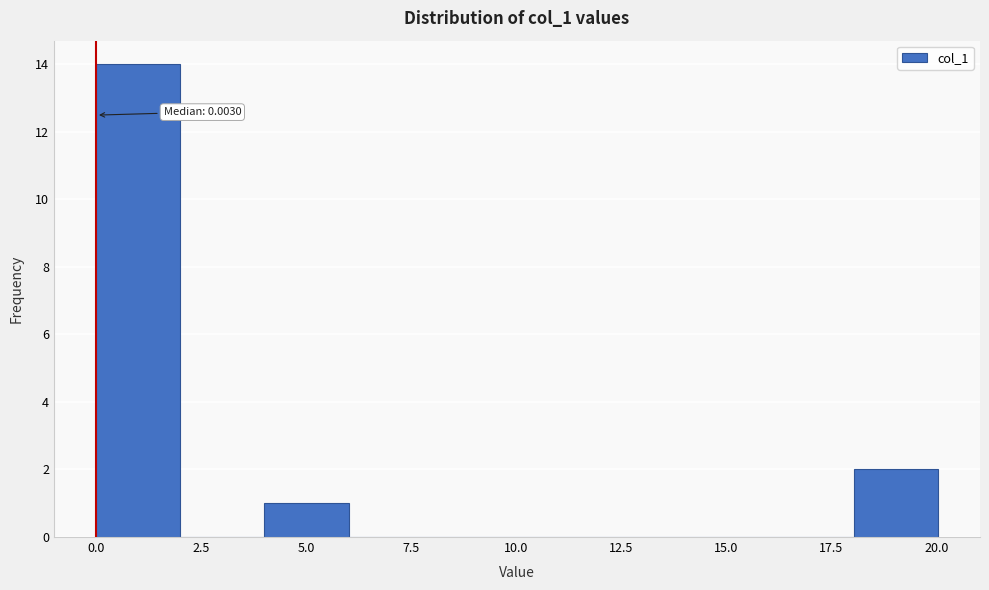

Which range on the x-axis has the tallest bar?

0 to 2